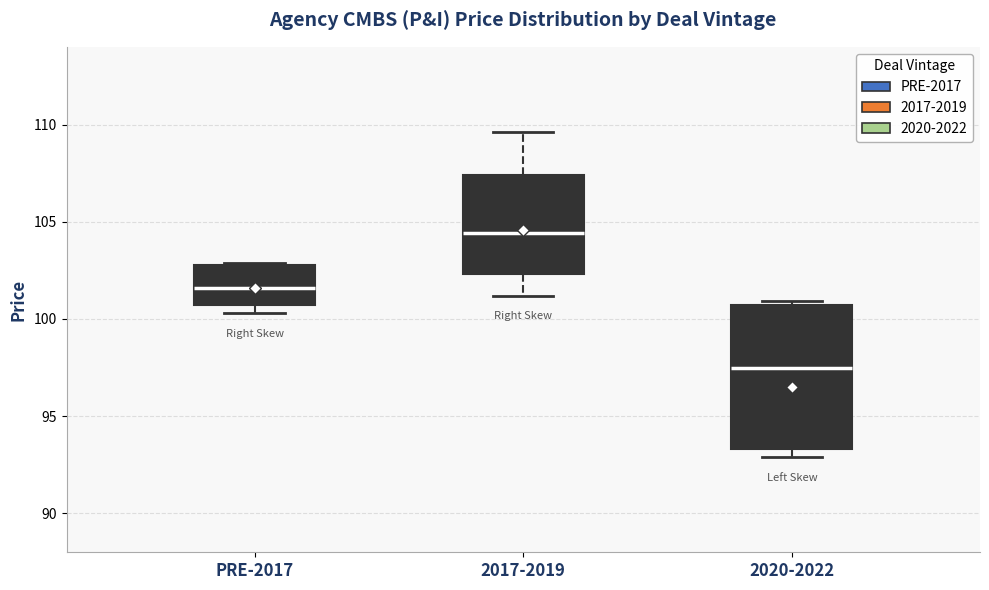

Which box is the tallest, from its lower edge to its upper edge?

2020-2022